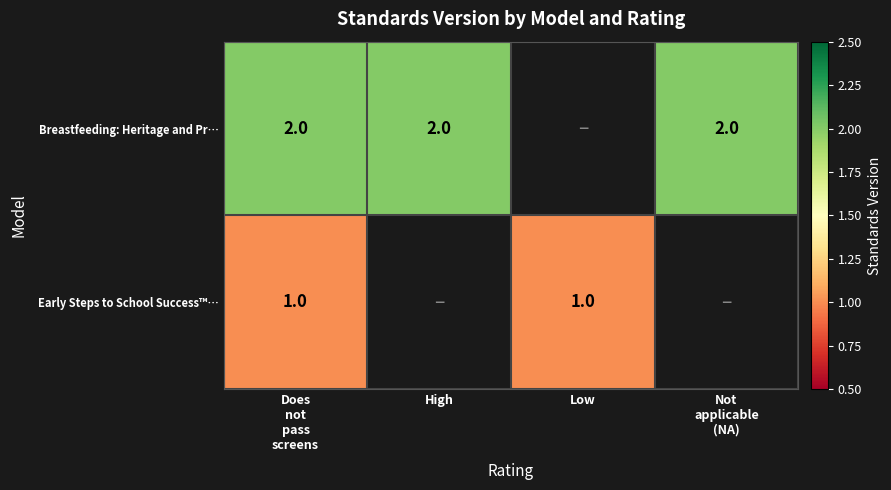

At how many categories does at least one series exceed 1?

3